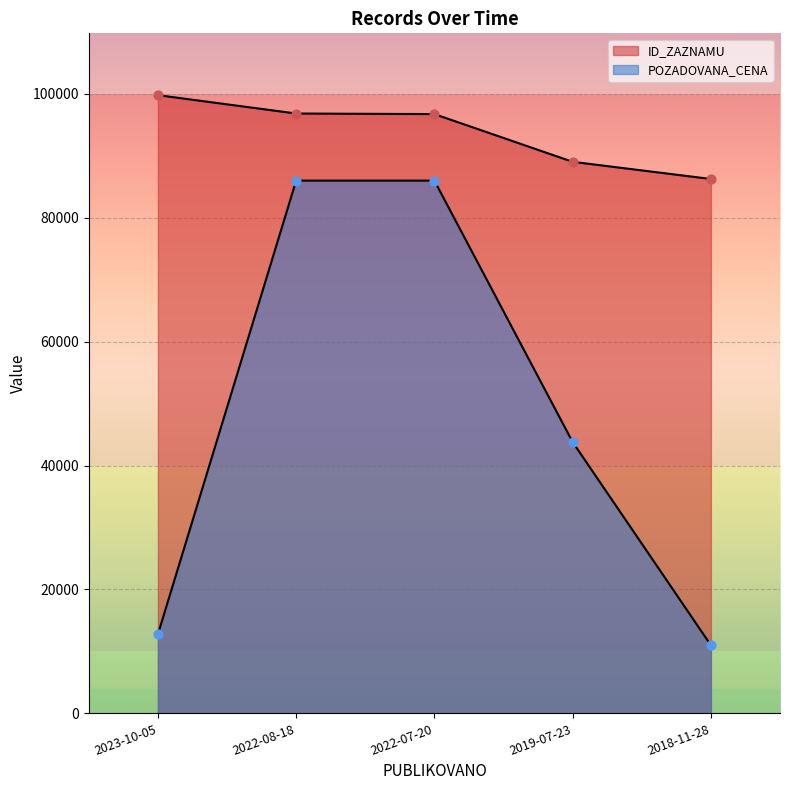

Which series has the largest Y range (max minus min)?

POZADOVANA_CENA